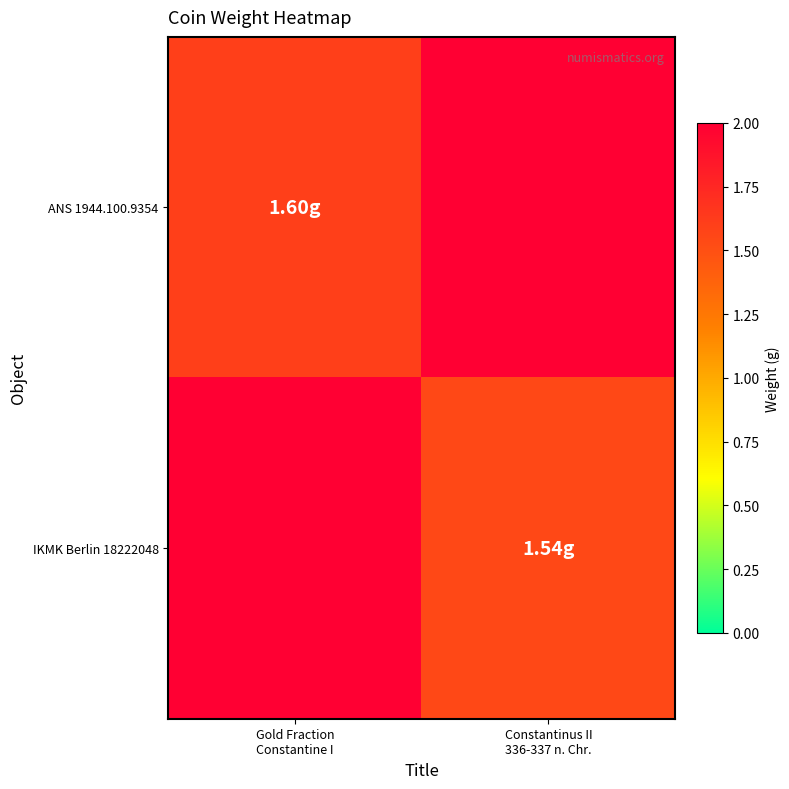

What is the sum of the ANS 1944.100.9354 values at Constantinus II 336-337 n. Chr. and Gold Fraction Constantine I?

1.6